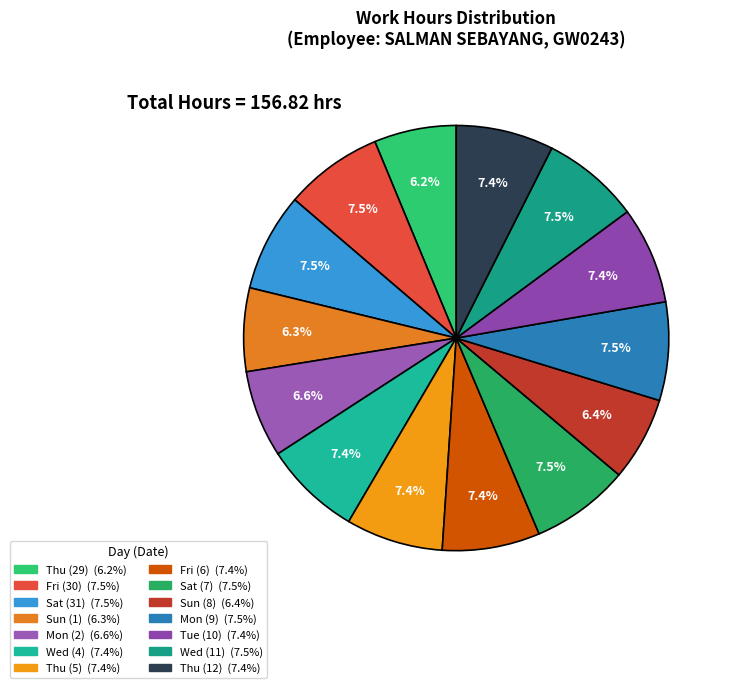

Which slice is the smallest?

Thu (29)